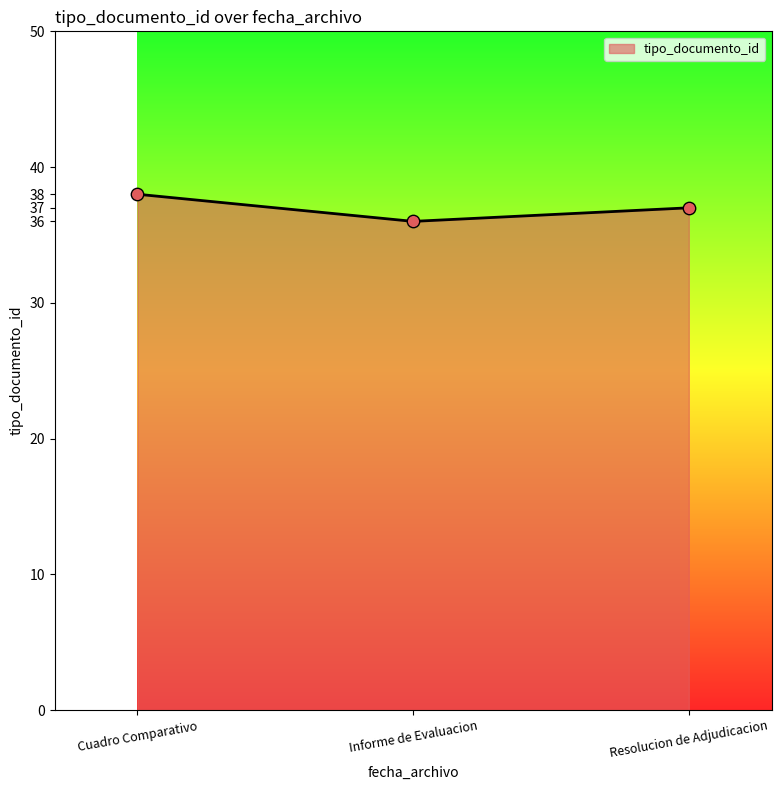

What is the ratio of the value at Resolucion de Adjudicacion to the value at Cuadro Comparativo?

1.0